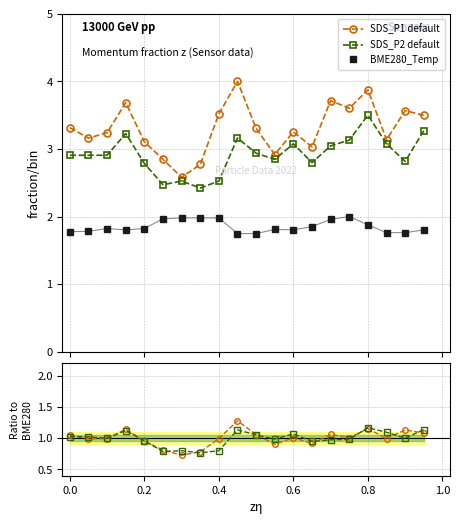

At how many categories does at least one series exceed 2?

20